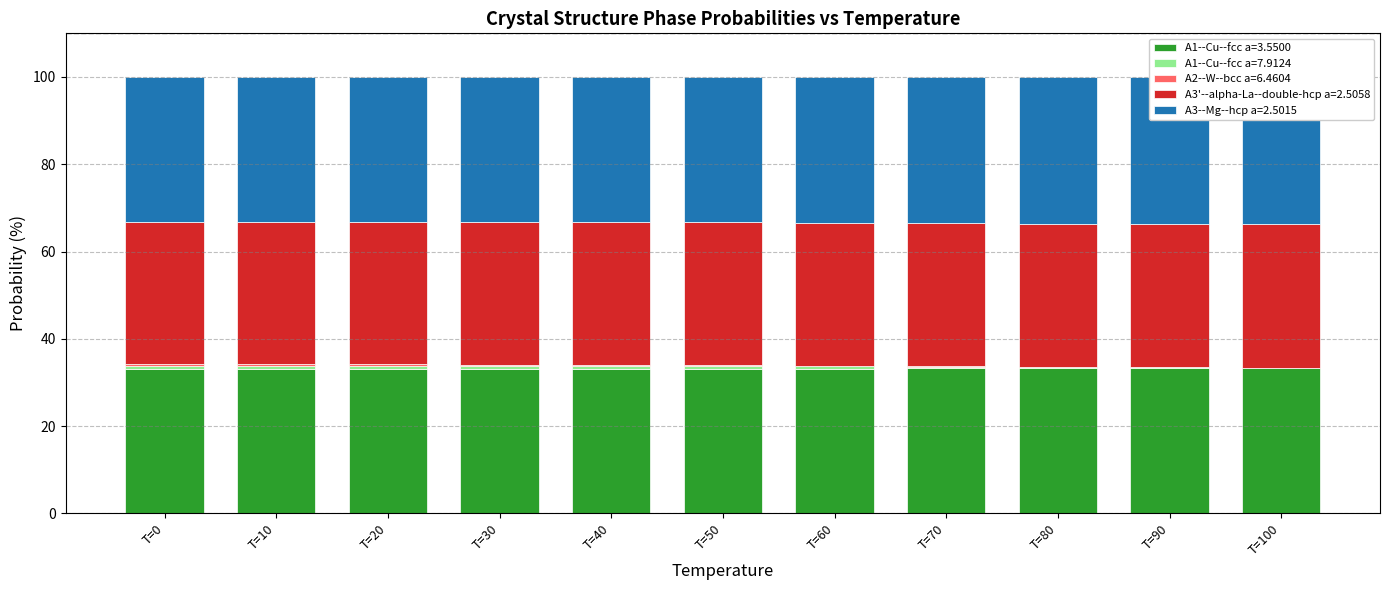

Read the A1--Cu--fcc a=3.5500 value at T=70.

33.5